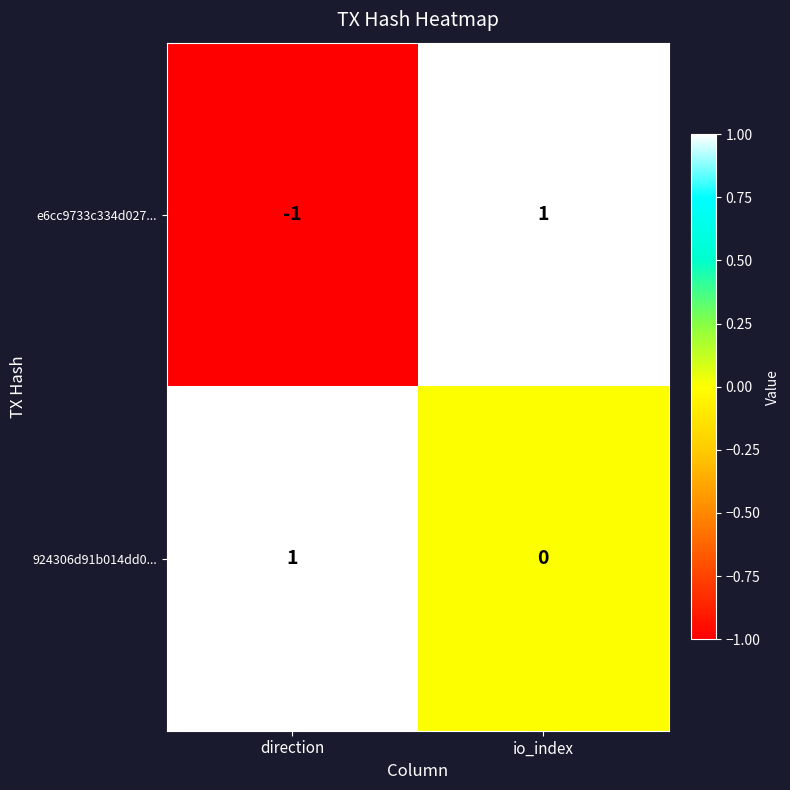

List the series in order of their overall mean, lowest first.

e6cc9733c334d027..., 924306d91b014dd0...